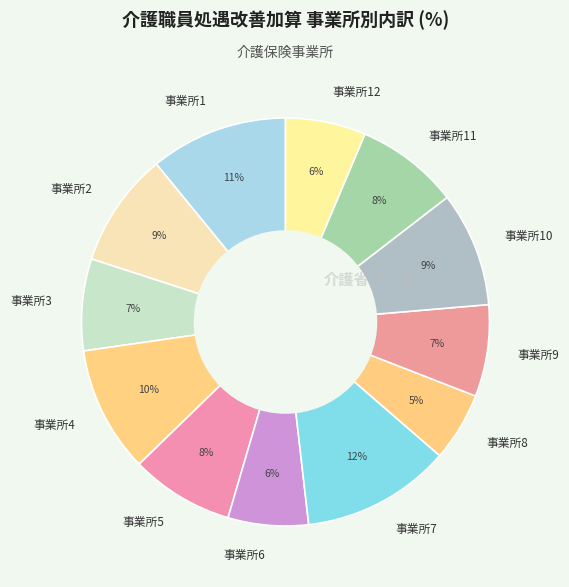

Which has a higher value, 事業所1 or 事業所12?

事業所1